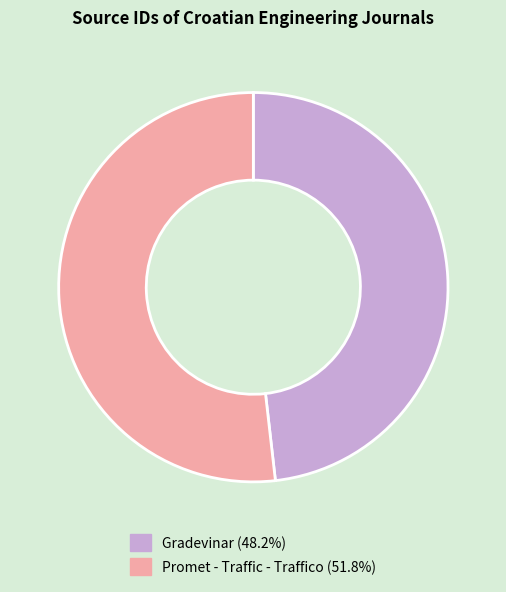

Approximately how many times larger is the value at Gradevinar (48.2%) compared to Promet - Traffic - Traffico (51.8%)?

0.9